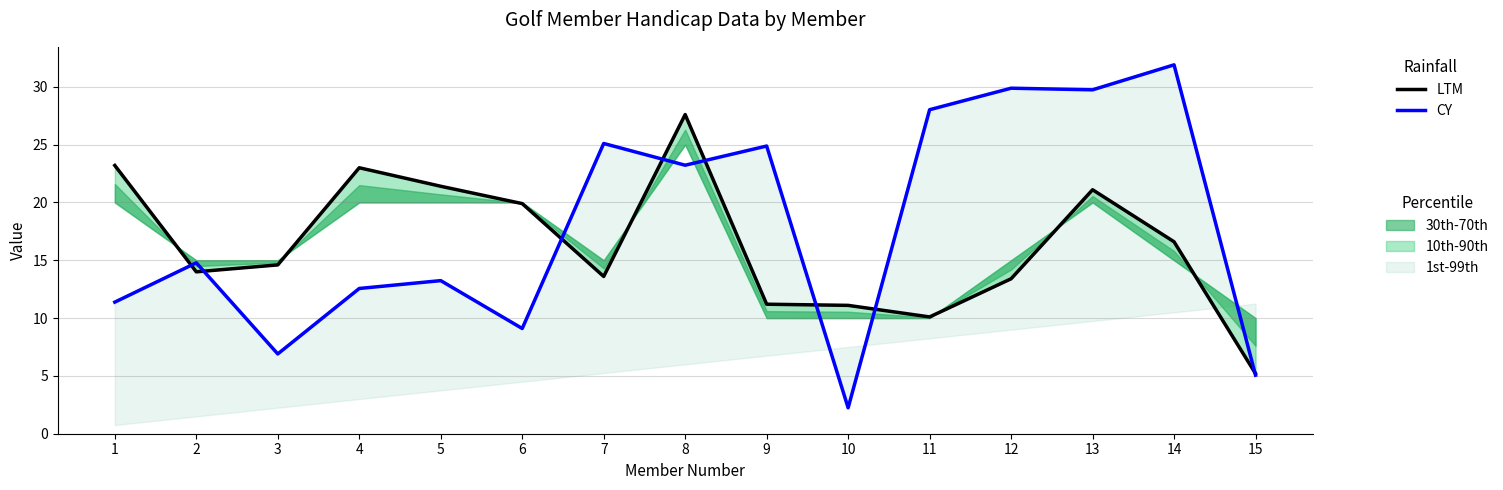

Where is LTM nearest to the value 16?

14